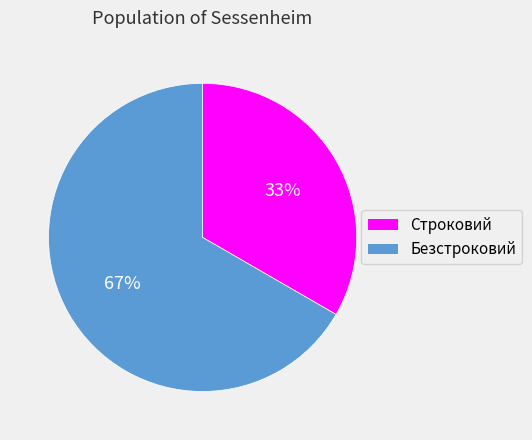

Which category has the smallest portion of the pie?

Строковий